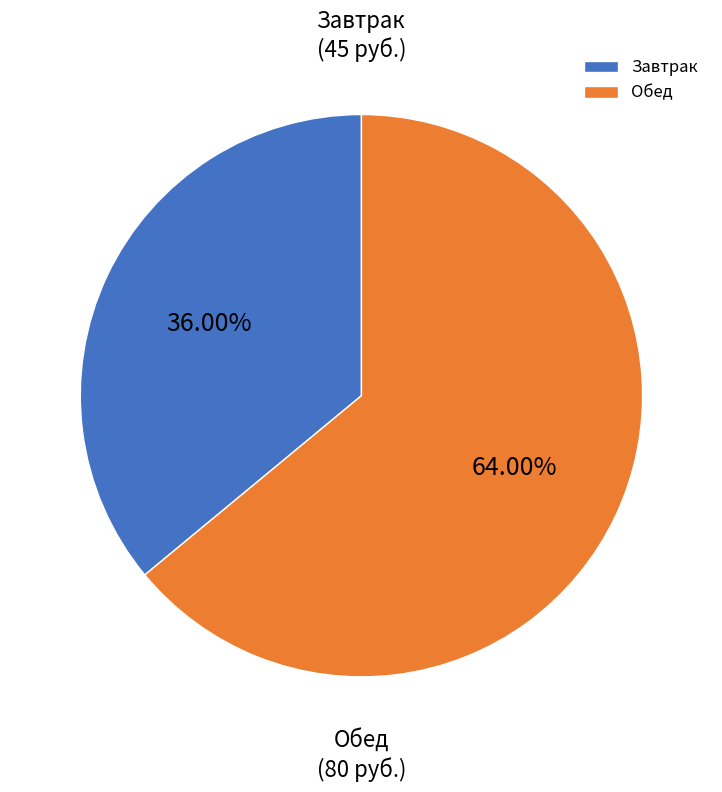

Approximately how many times larger is the value at Обед compared to Завтрак?

1.8